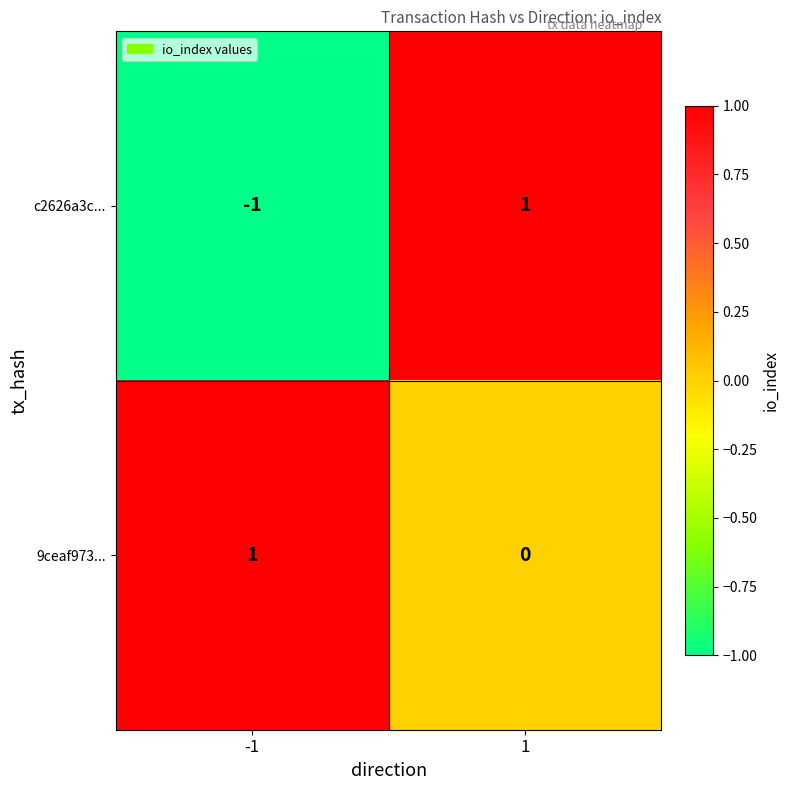

Which series has the largest range (max minus min)?

c2626a3c...